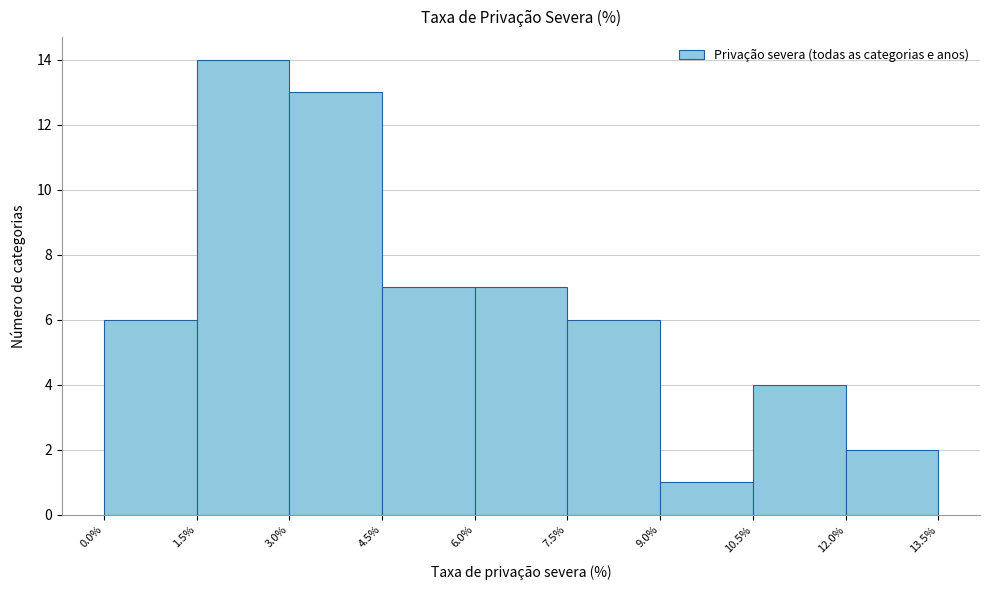

Over which range of the x-axis is the bar tallest?

1.5% to 3.0%